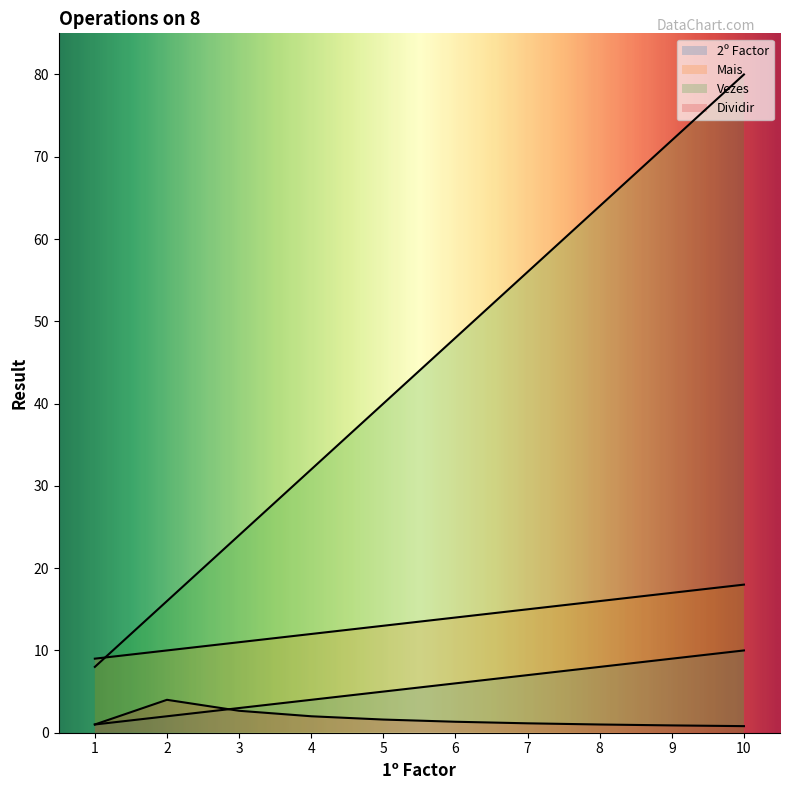

Which category has the highest value across all series?

10